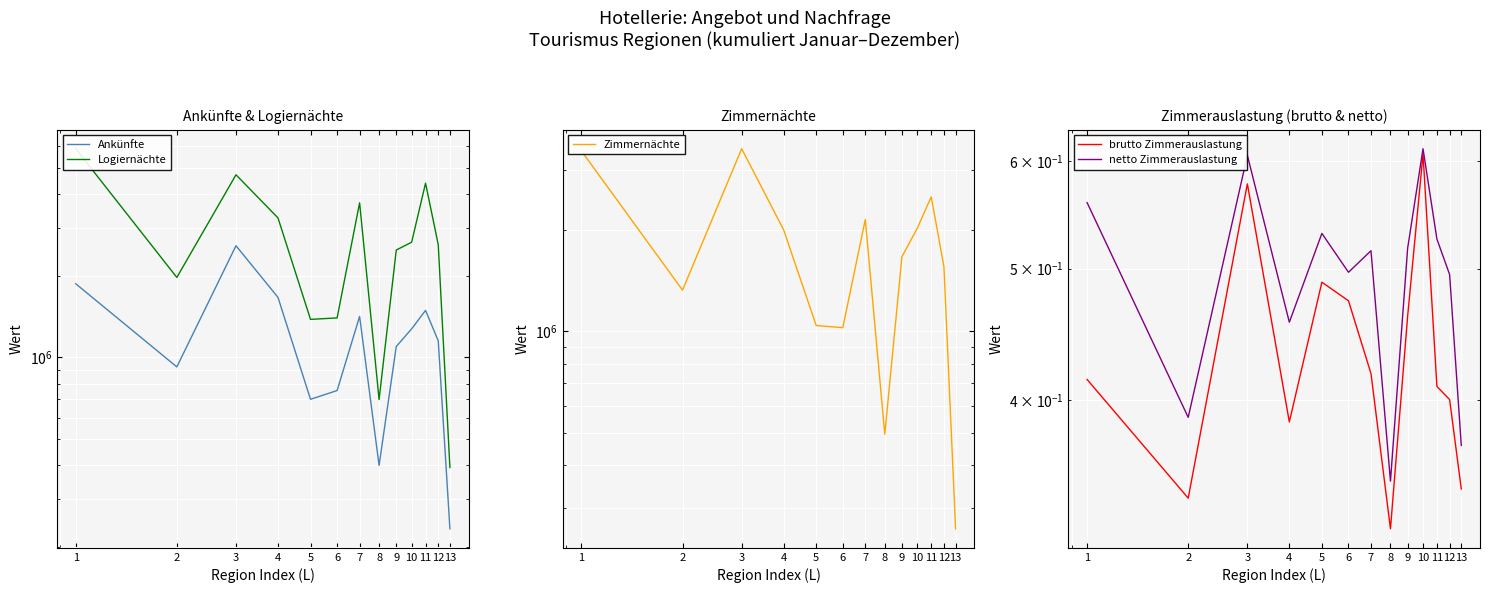

In netto Zimmerauslastung, how many points are lower than both neighbors (excluding endpoints)?

4